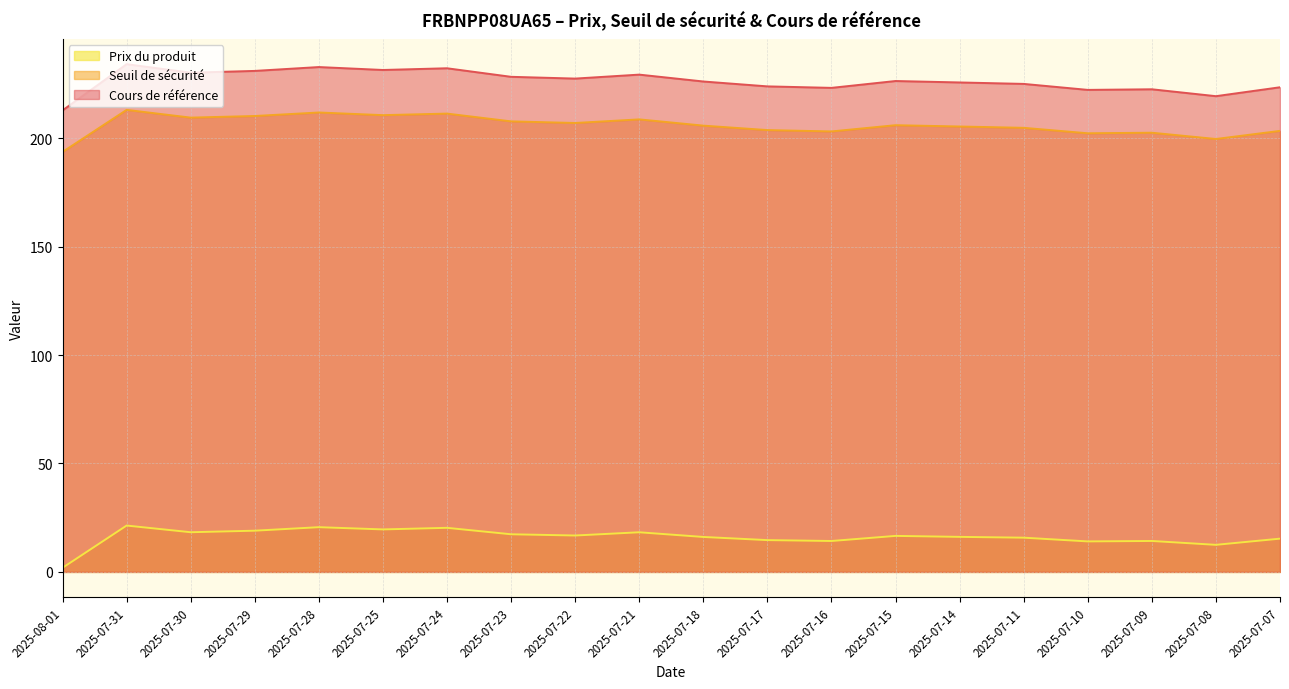

Reading left to right, list all the values displayed in this chart.

Cours de référence: 2025-08-01=212.8	2025-07-31=234.1	2025-07-30=230.2	2025-07-29=231.0	2025-07-28=232.8	2025-07-25=231.4	2025-07-24=232.2	2025-07-23=228.3	2025-07-22=227.5	2025-07-21=229.3	2025-07-18=226.1	2025-07-17=223.9	2025-07-16=223.2	2025-07-15=226.3	2025-07-14=225.7	2025-07-11=225.0	2025-07-10=222.3	2025-07-09=222.5	2025-07-08=219.4	2025-07-07=223.5
Seuil de sécurité: 2025-08-01=193.6	2025-07-31=213.0	2025-07-30=209.5	2025-07-29=210.2	2025-07-28=211.8	2025-07-25=210.6	2025-07-24=211.3	2025-07-23=207.7	2025-07-22=207.0	2025-07-21=208.7	2025-07-18=205.8	2025-07-17=203.7	2025-07-16=203.1	2025-07-15=206.0	2025-07-14=205.4	2025-07-11=204.8	2025-07-10=202.3	2025-07-09=202.5	2025-07-08=199.6	2025-07-07=203.4
Prix du produit: 2025-08-01=1.9	2025-07-31=21.4	2025-07-30=18.3	2025-07-29=19.0	2025-07-28=20.6	2025-07-25=19.6	2025-07-24=20.3	2025-07-23=17.4	2025-07-22=16.8	2025-07-21=18.3	2025-07-18=16.1	2025-07-17=14.7	2025-07-16=14.3	2025-07-15=16.6	2025-07-14=16.2	2025-07-11=15.8	2025-07-10=14.1	2025-07-09=14.3	2025-07-08=12.5	2025-07-07=15.3